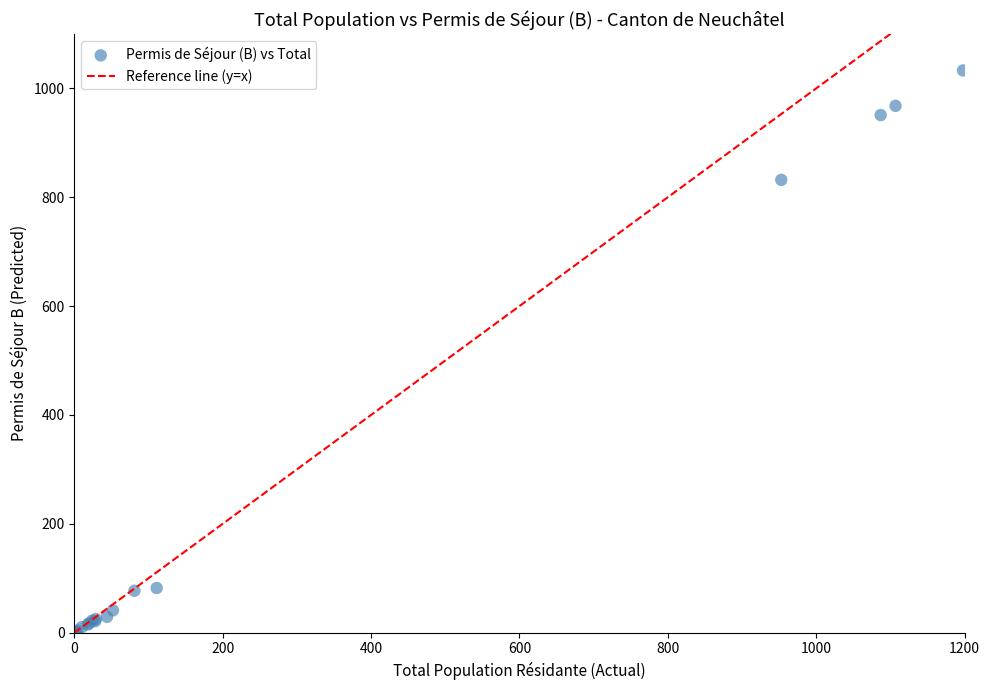

What Y value in the scatter plot is closest to 516?

832